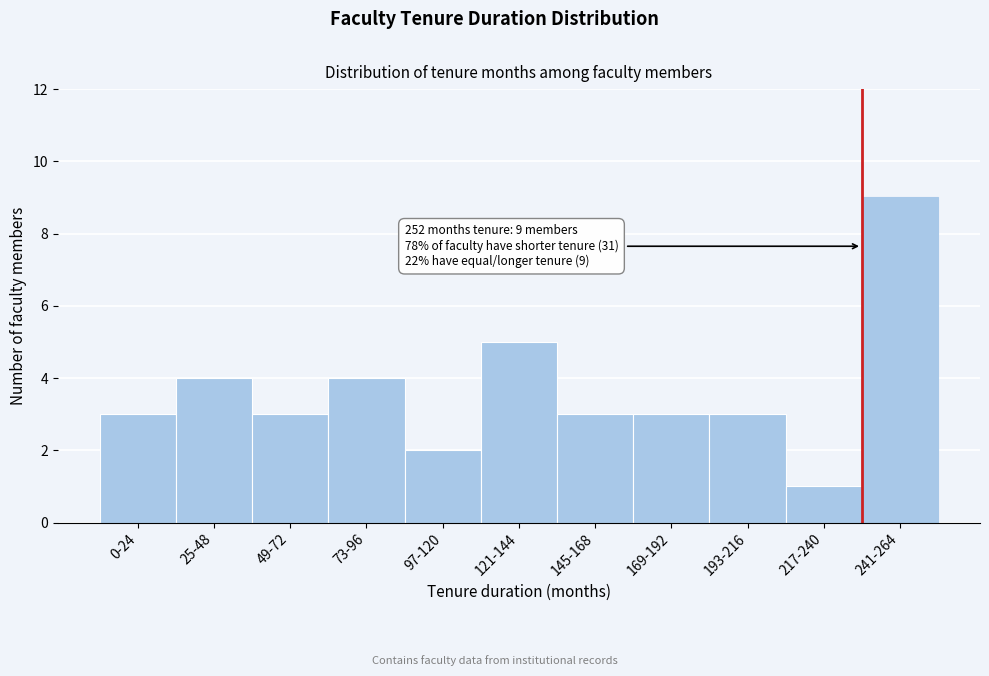

Reading left to right, transcribe all the data shown in this chart.

0-24=3	25-48=4	49-72=3	73-96=4	97-120=2	121-144=5	145-168=3	169-192=3	193-216=3	217-240=1	241-264=9